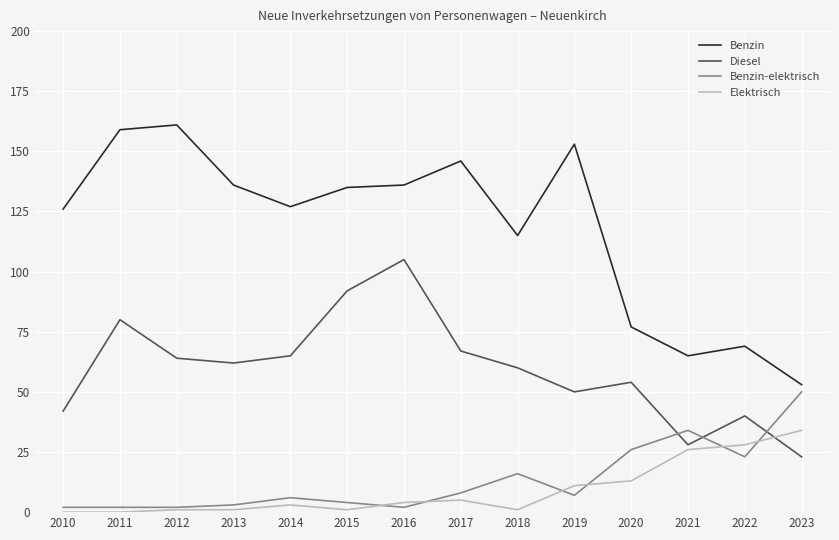

Which category has the highest value in the Benzin series?

2012